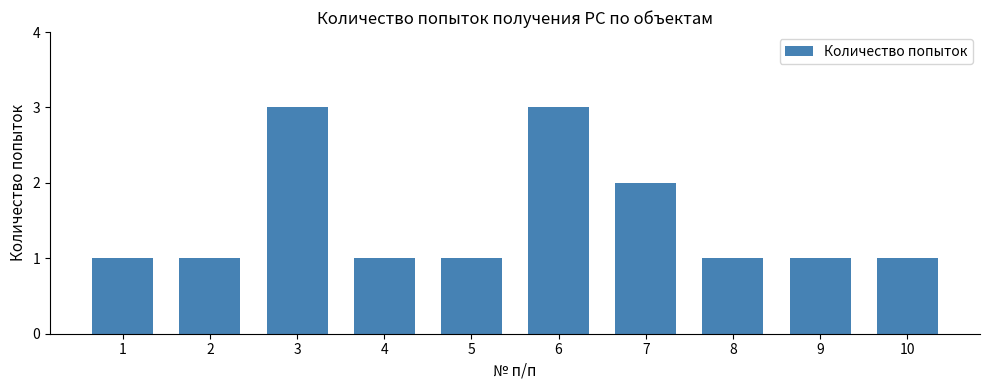

What is the maximum value shown in the chart?

3